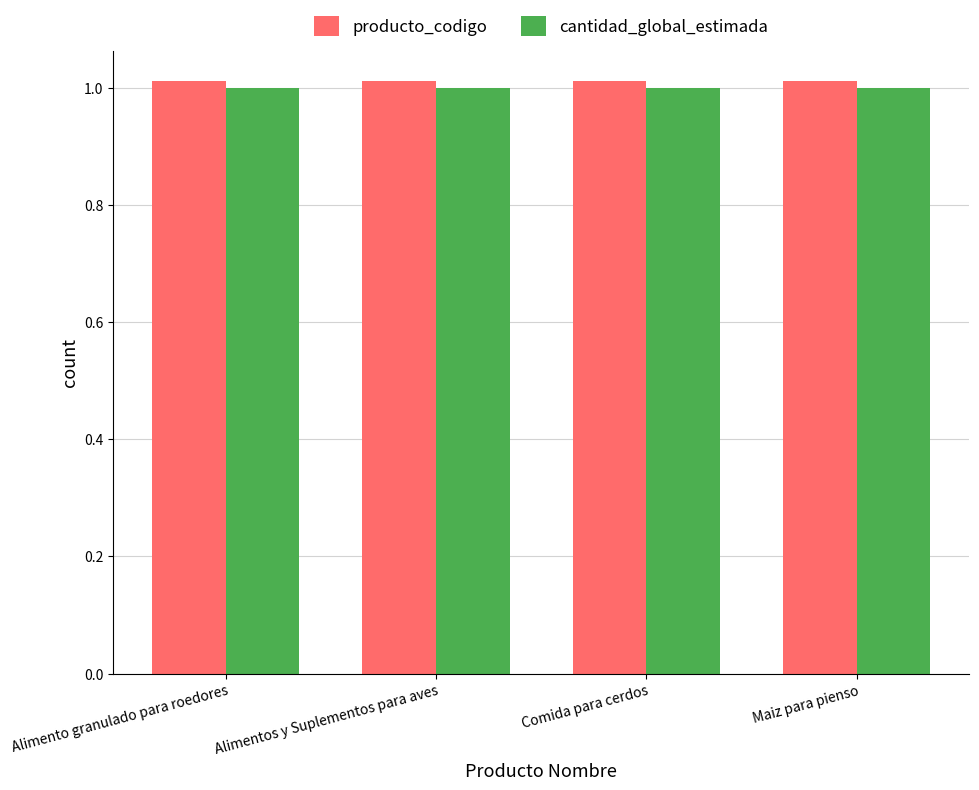

What is the sum of the cantidad_global_estimada values at Comida para cerdos and Alimentos y Suplementos para aves?

2.0